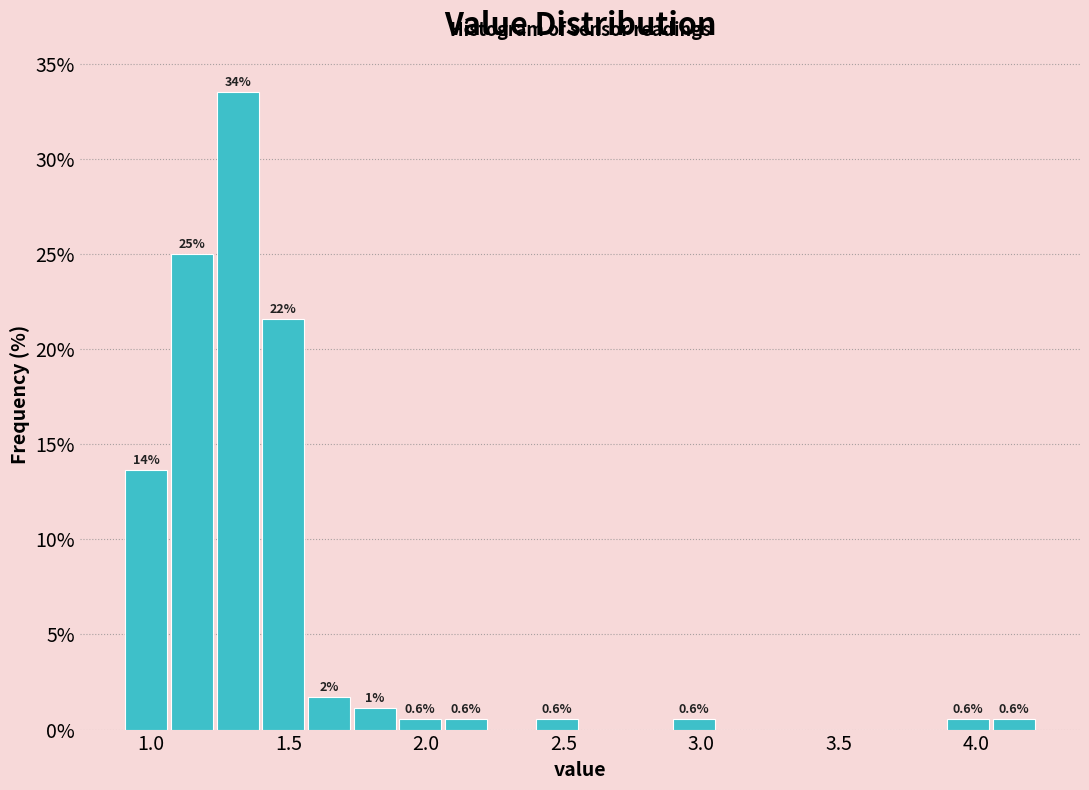

Around what value on the x-axis is the tallest bar? Give the approximate position of its centre, as read against the axis.

1.30